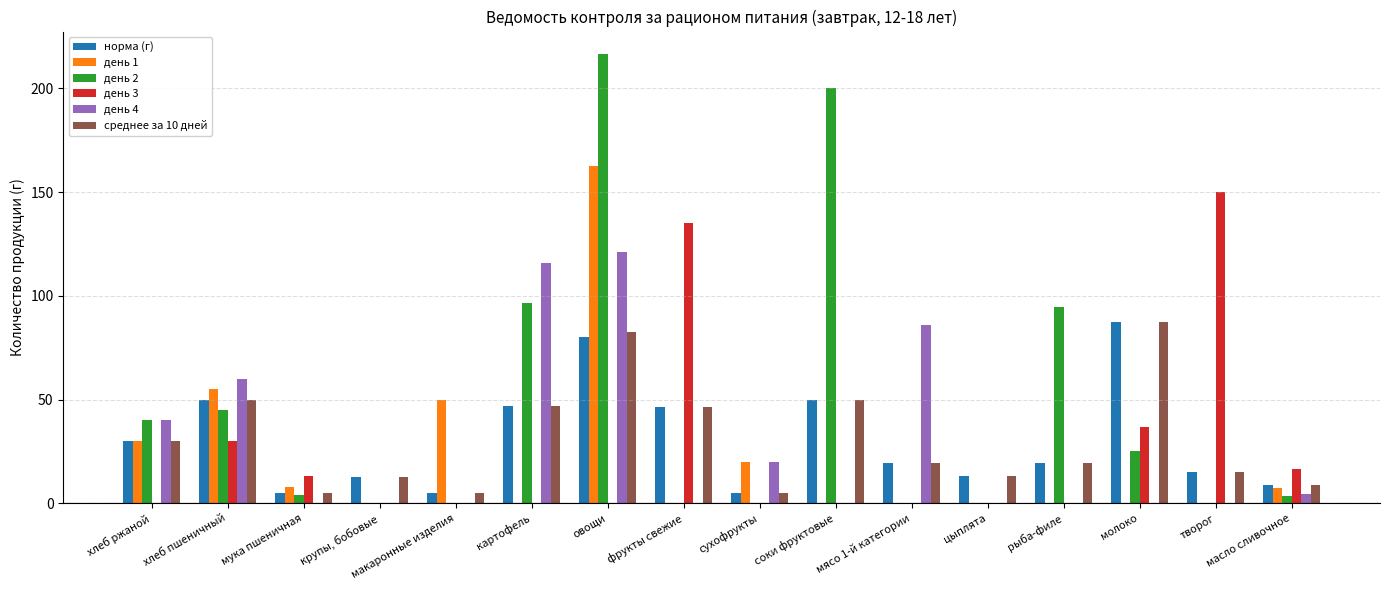

At which label does норма (г) first exceed 19?

хлеб ржаной